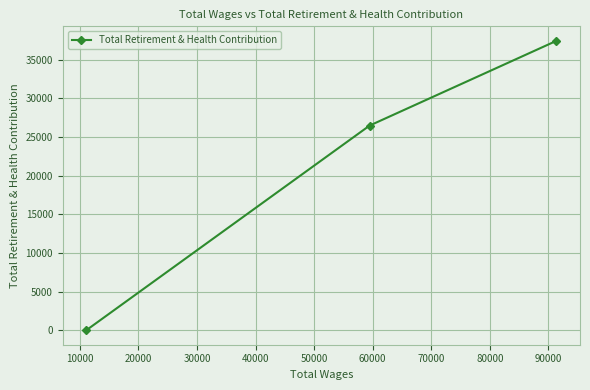

What is the average value?

21306